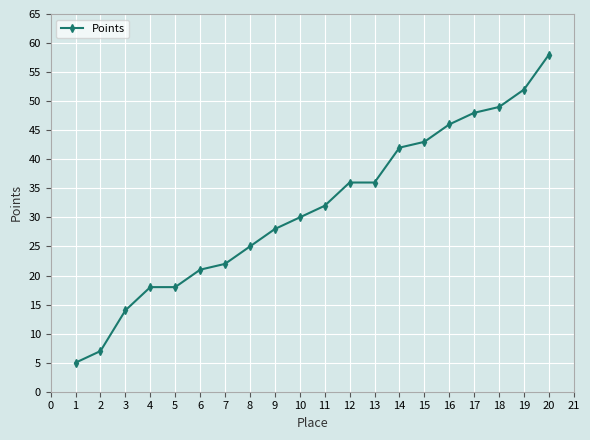

Is this an area chart (filled region under the line)?

No